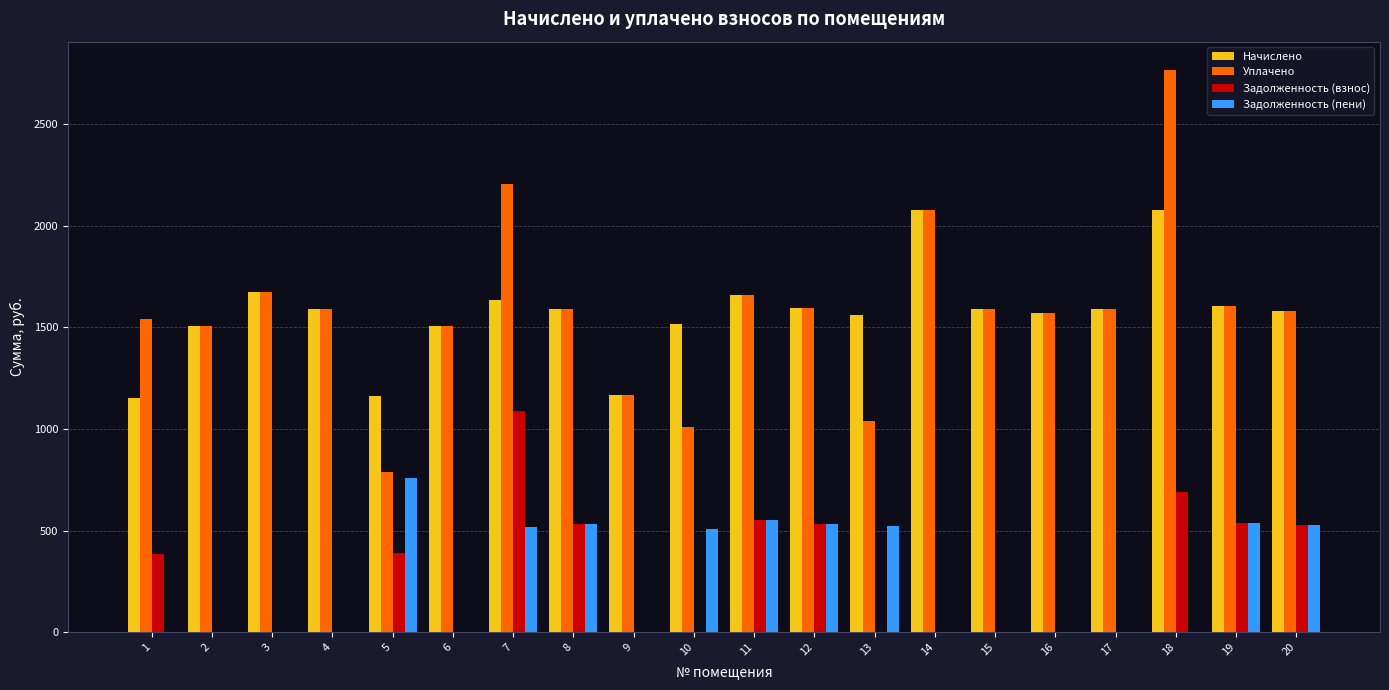

The value of Начислено at 4 is 580.6. True or false?

False